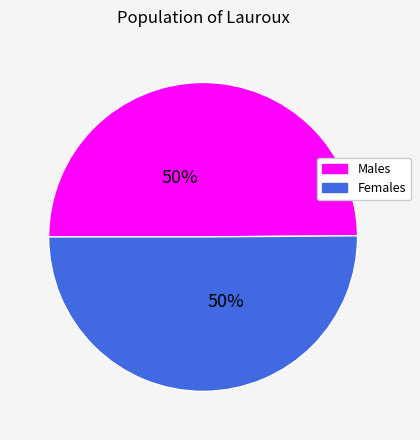

Do Males and Females together represent more than half of the pie?

Yes